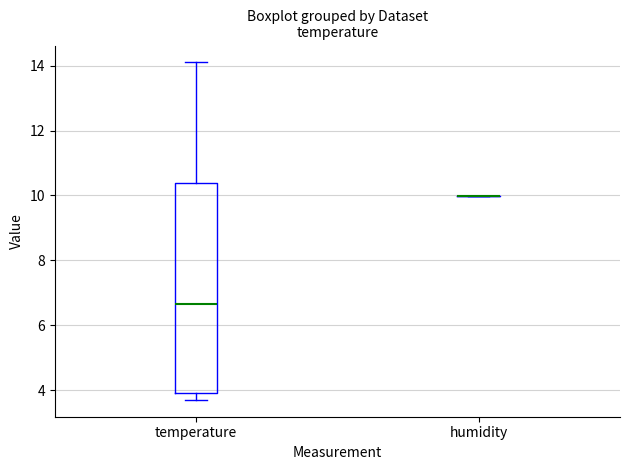

Reading left to right, transcribe this box plot: for each box, give where its median line is, the range the box spans, and where its two whiskers end, as read against the y-axis. The values are not printed on the chart, so give them approximately, as read against the axis.

temperature: median 6.6, box 4.0 to 10.4, whiskers 3.8 to 14.2
humidity: box collapsed to a line at 10.0, whiskers 10.0 to 10.0